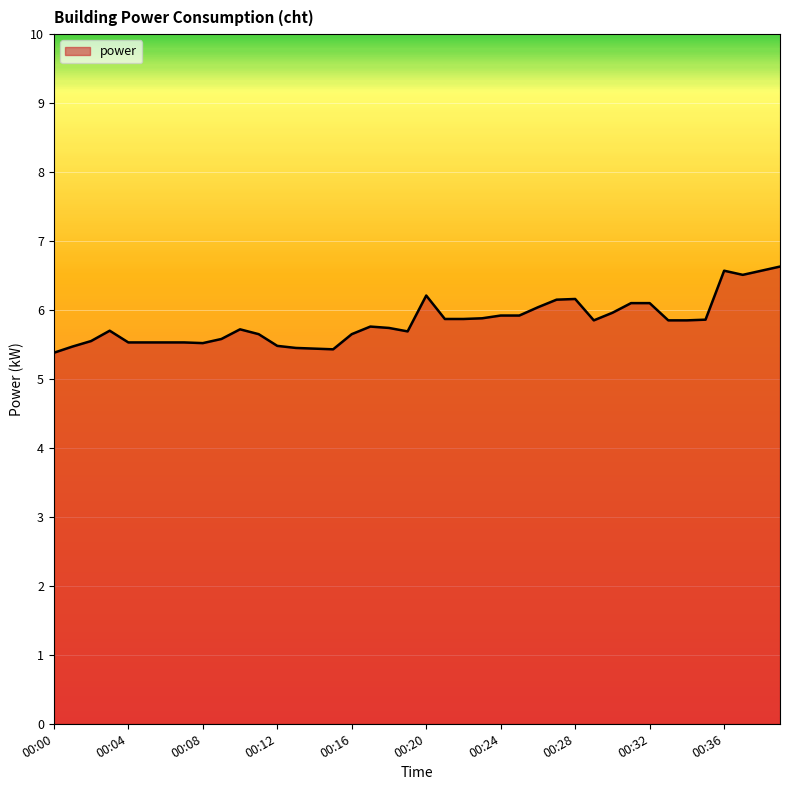

What is the smallest value displayed?

5.4